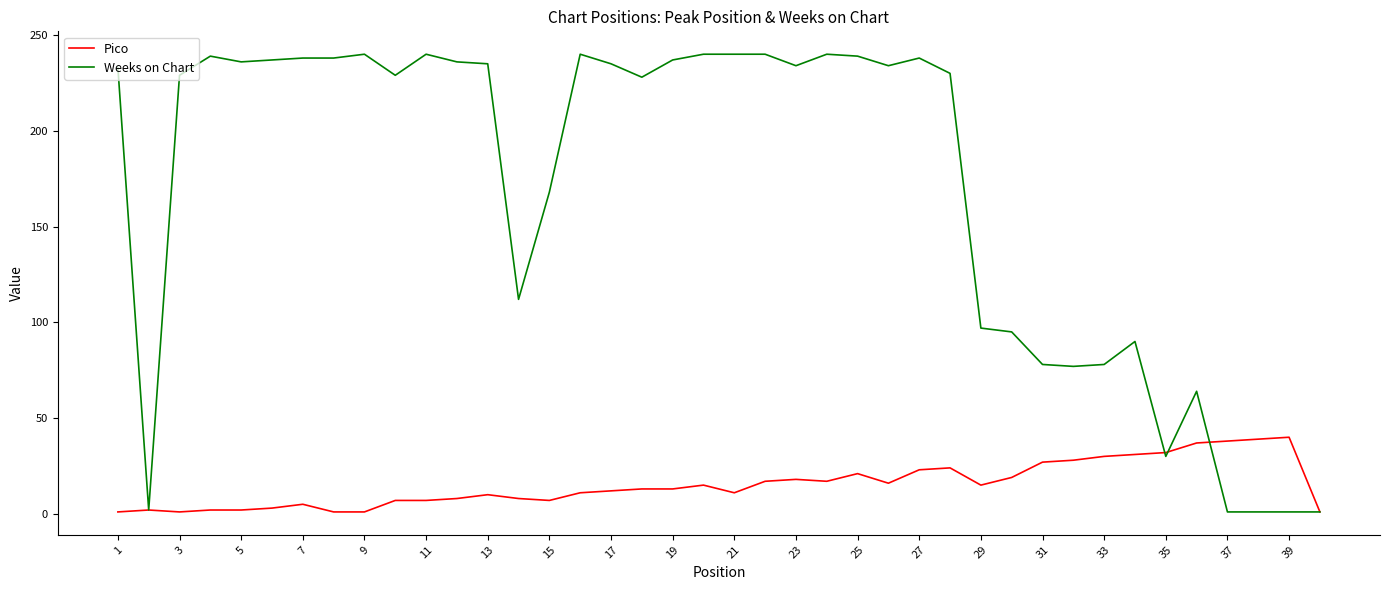

Which series has the widest spread of values?

Weeks on Chart